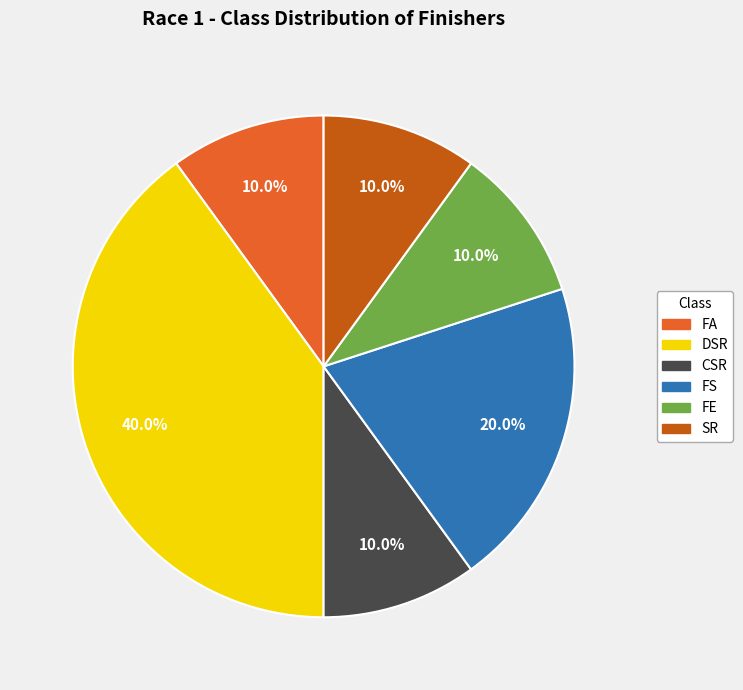

How many slices are in this pie chart?

6